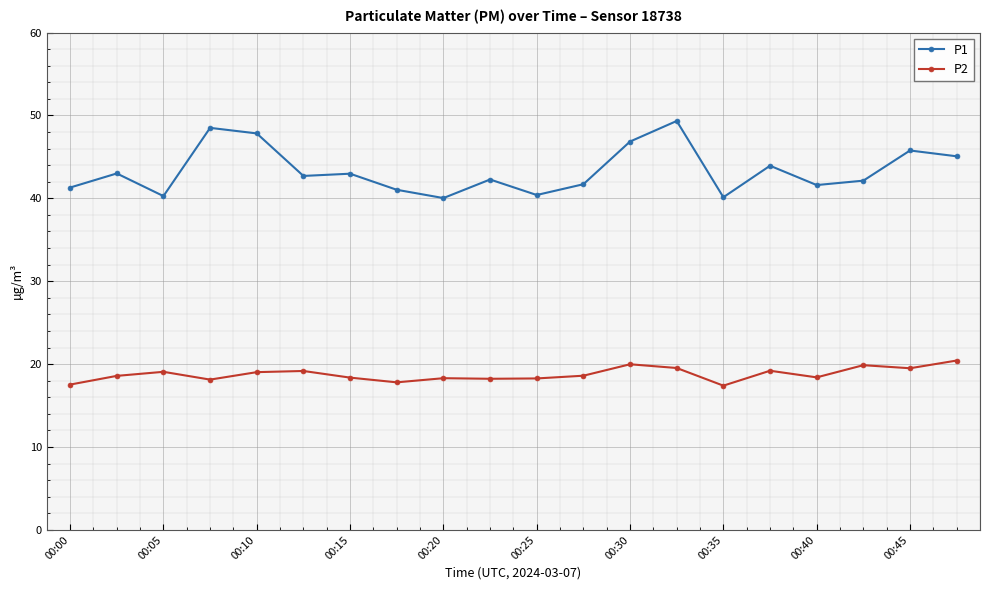

Which series has the largest total across all categories?

P1